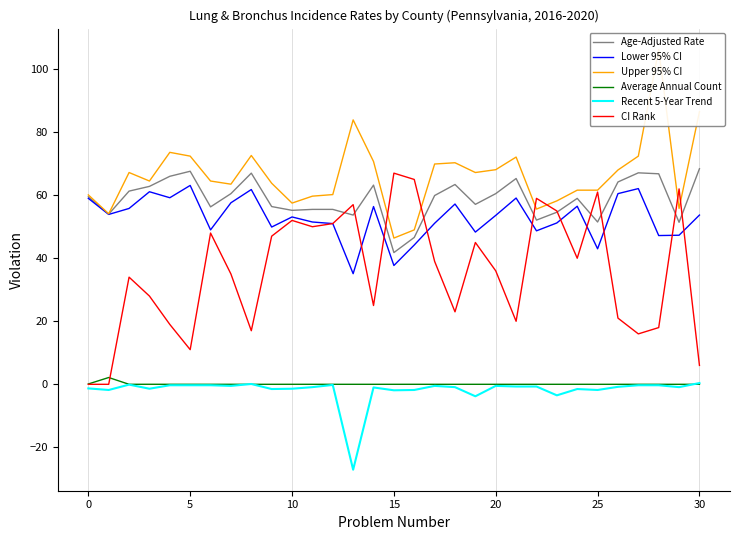

True or false: Recent 5-Year Trend and Upper 95% CI cross at least once.

False